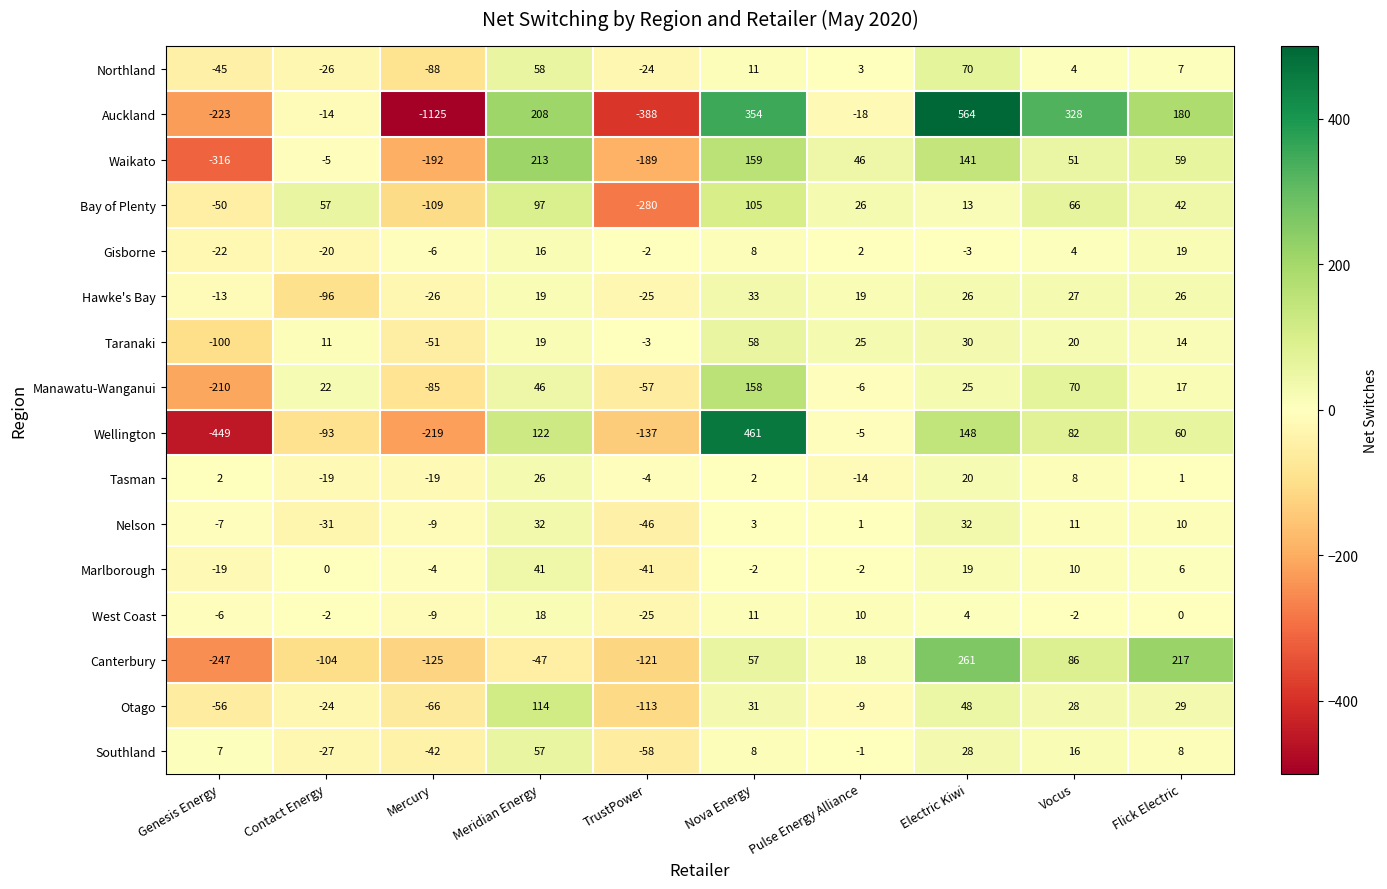

At which category is the sum across all series the highest?

Nova Energy